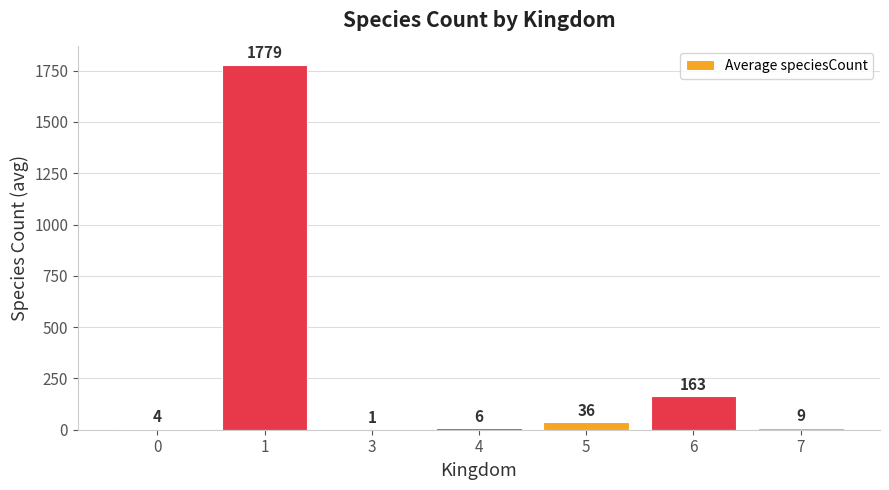

Which has a higher value, 6 or 1?

1